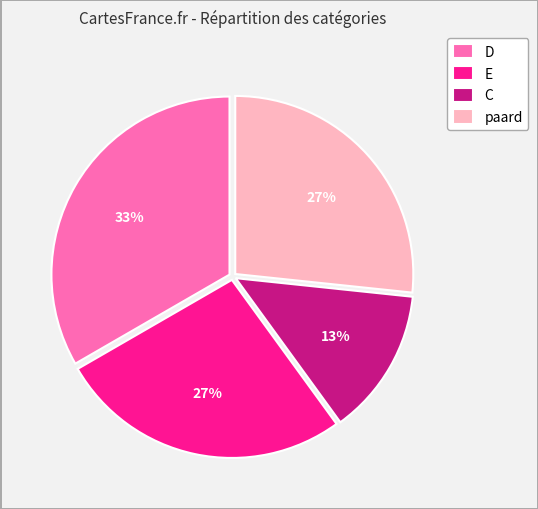

What is the smallest slice in the pie chart?

C